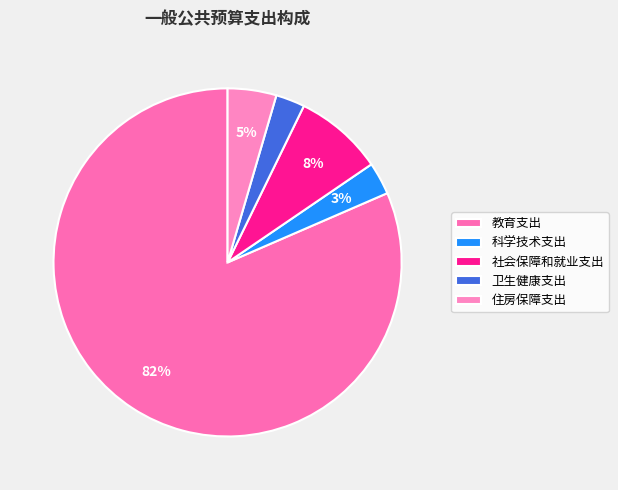

What portion of the pie excludes 科学技术支出?

97.0%